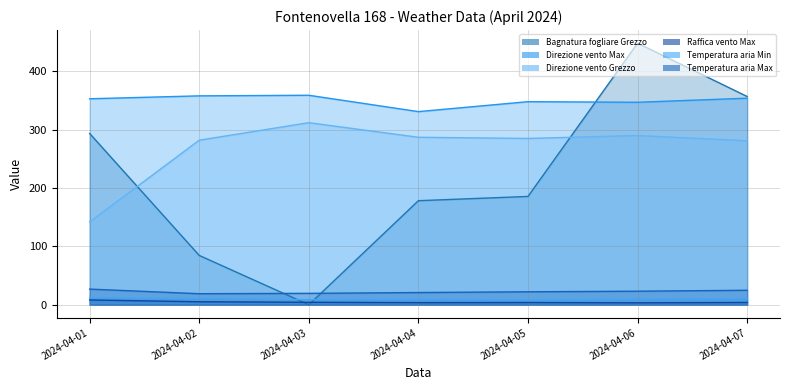

True or false: Direzione vento Max has a value of 98.2 at 2024-04-03.

False